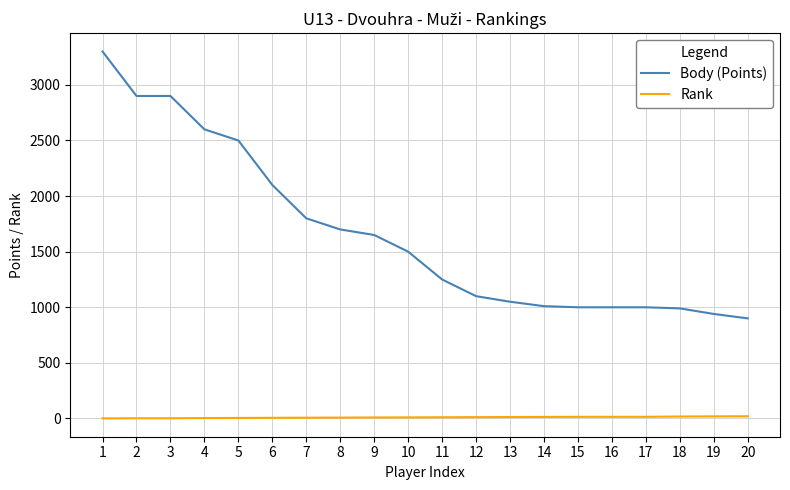

At which category is the sum across all series the highest?

1